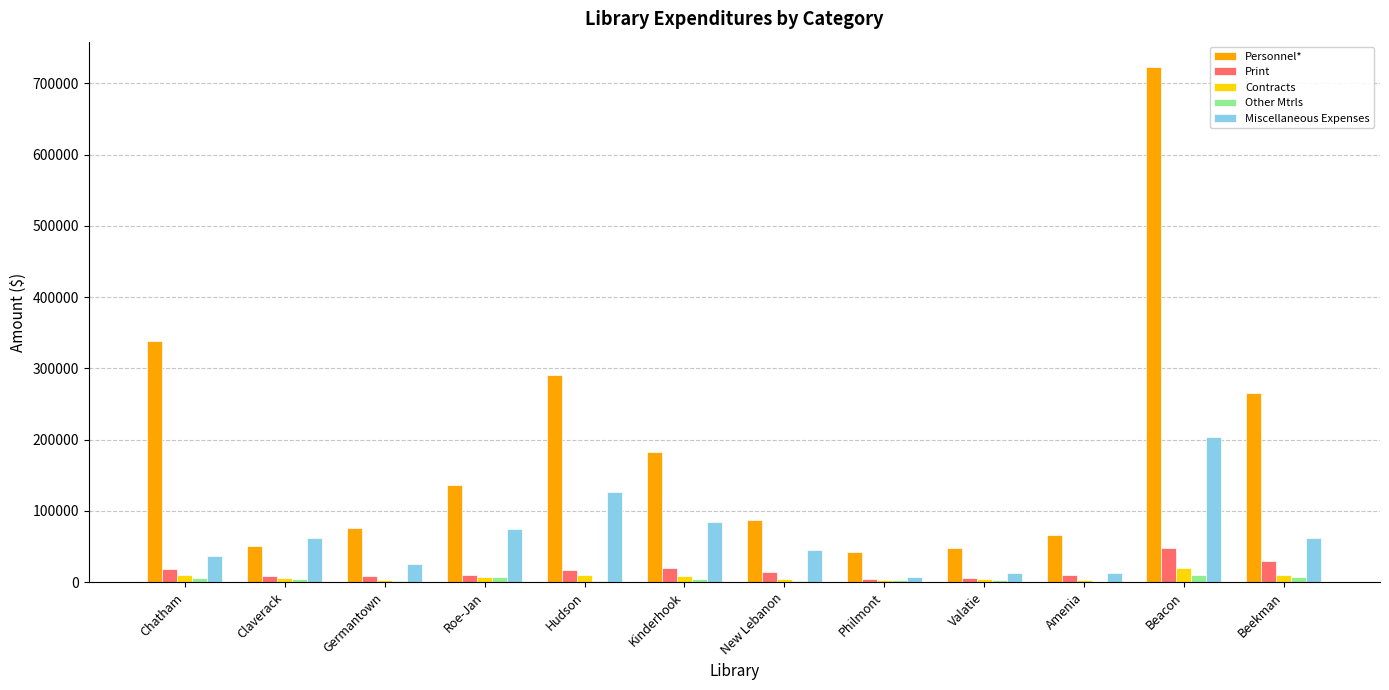

Between Hudson and New Lebanon, which series saw the biggest shift?

Personnel*